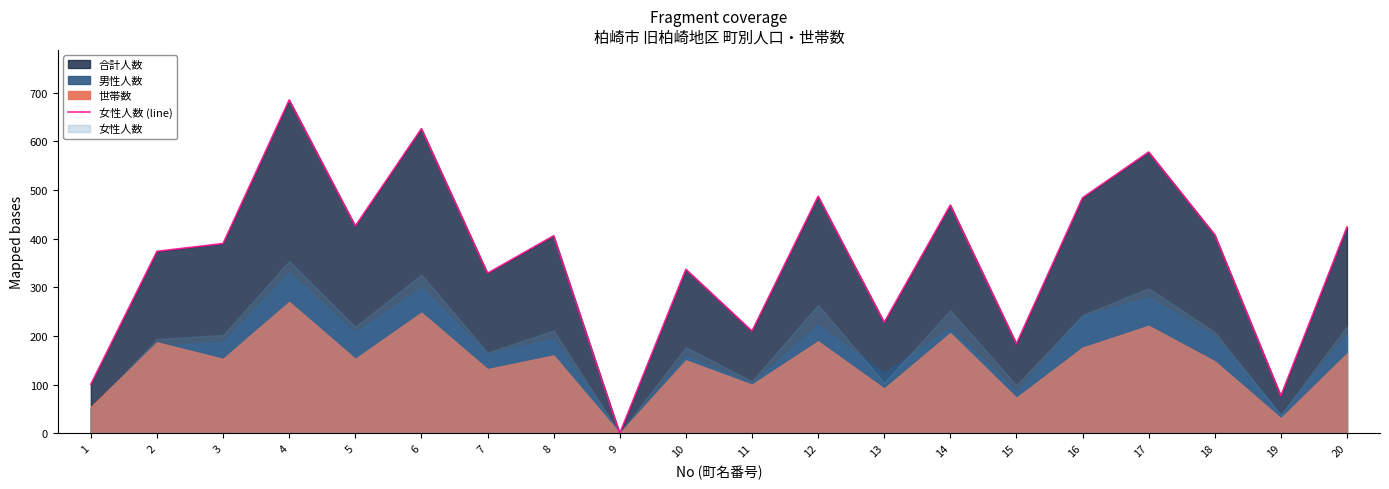

What is the difference between the values at 19 and 8?

329